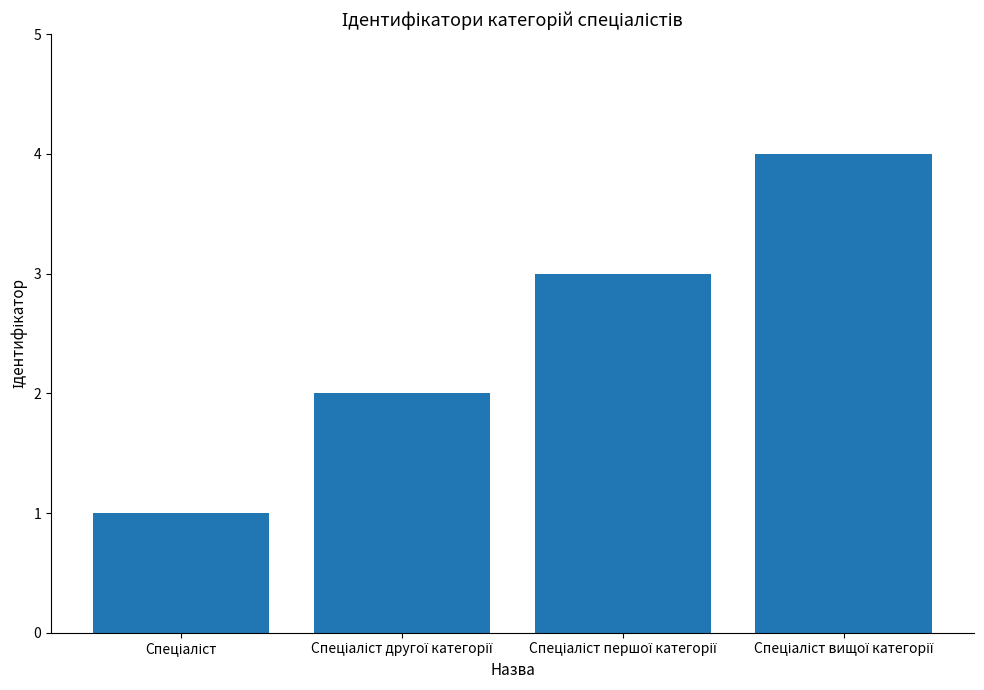

Count the values in the range 2 to 4.

3